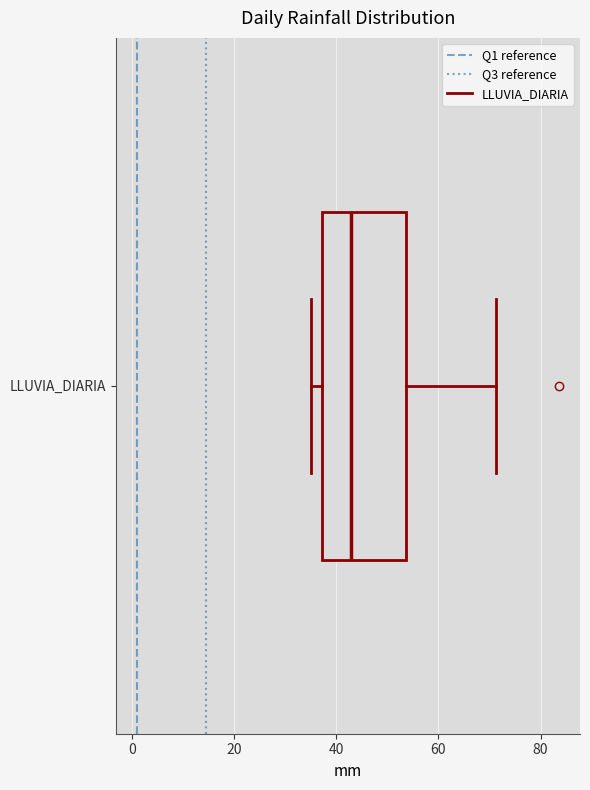

Where is the left edge of the box for LLUVIA_DIARIA on the x-axis? The values are not printed on the chart, so give them approximately, as read against the axis.

38